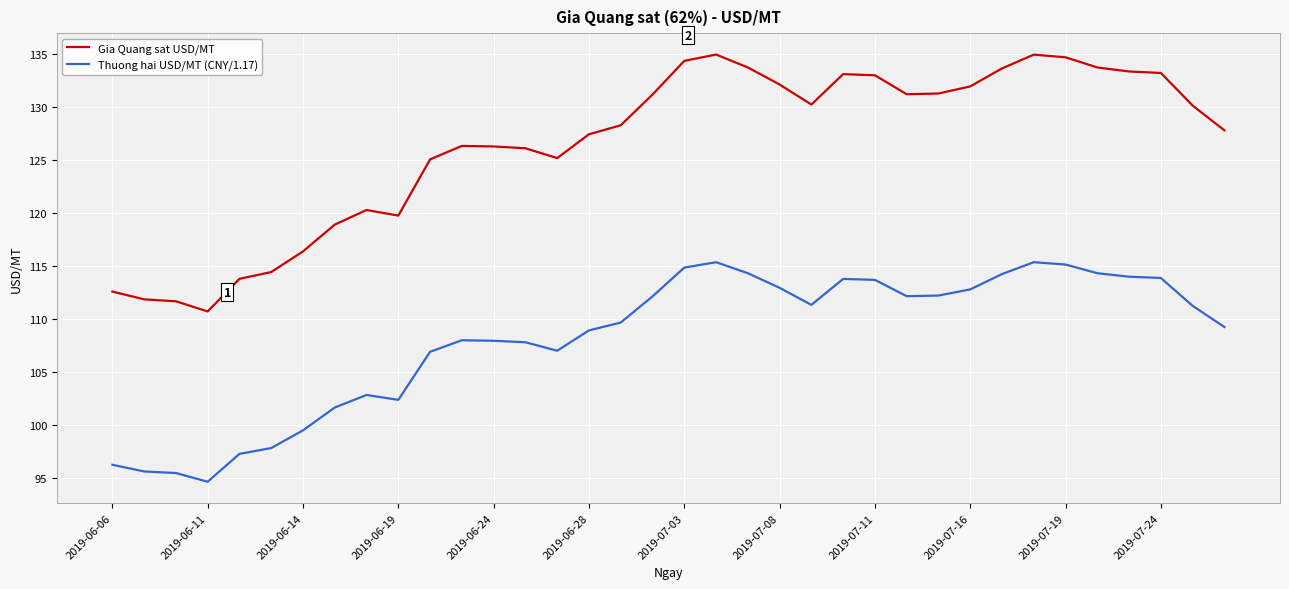

What is the minimum value for Gia Quang sat USD/MT?

110.7